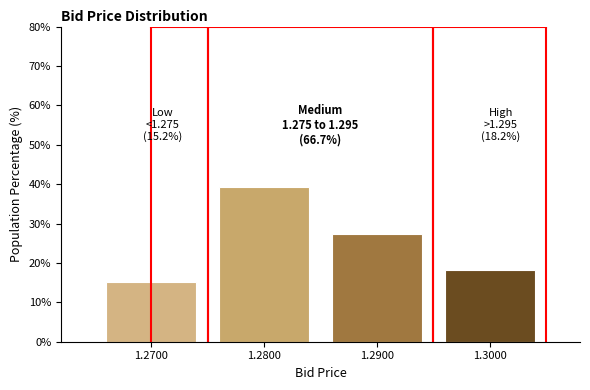

Over which range of the x-axis is the bar tallest?

1.275 to 1.285